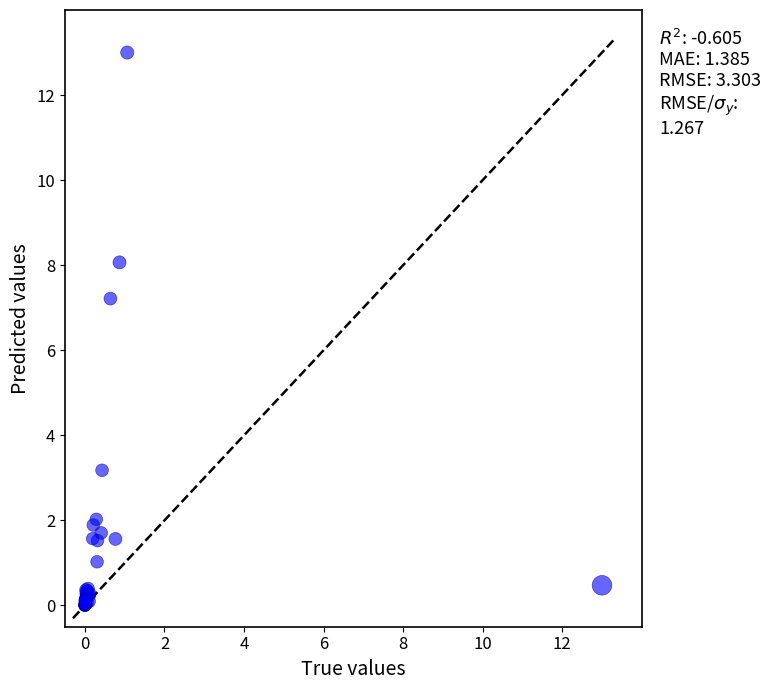

What Y value in the scatter plot is closest to 6?

7.2